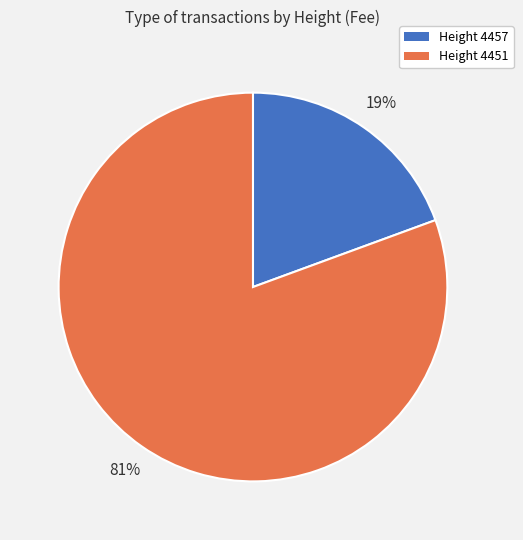

Count the number of slices in the pie.

2